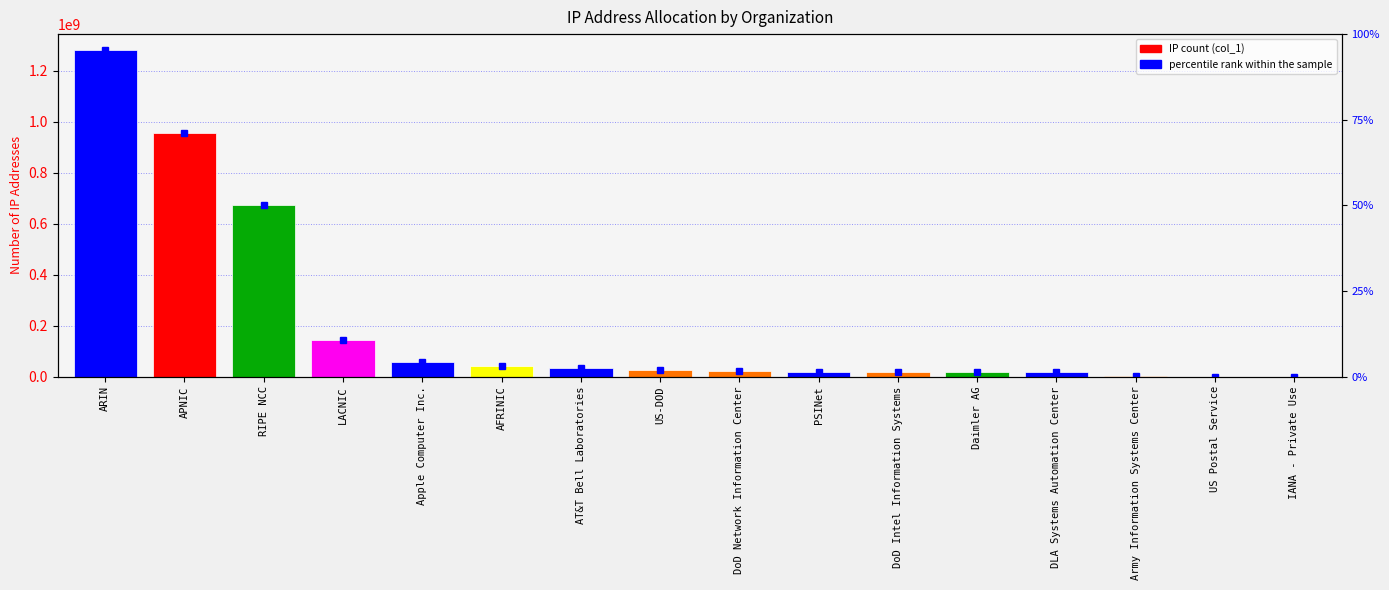

At which label is the value closest to 639581683?

RIPE NCC